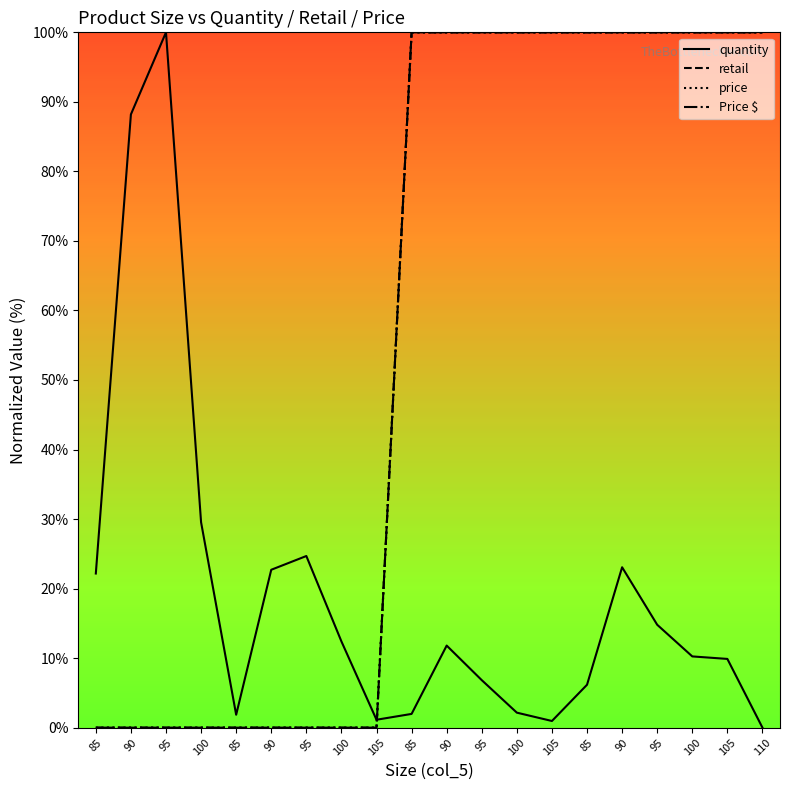

How many intersections are there between Price $ and quantity?

1